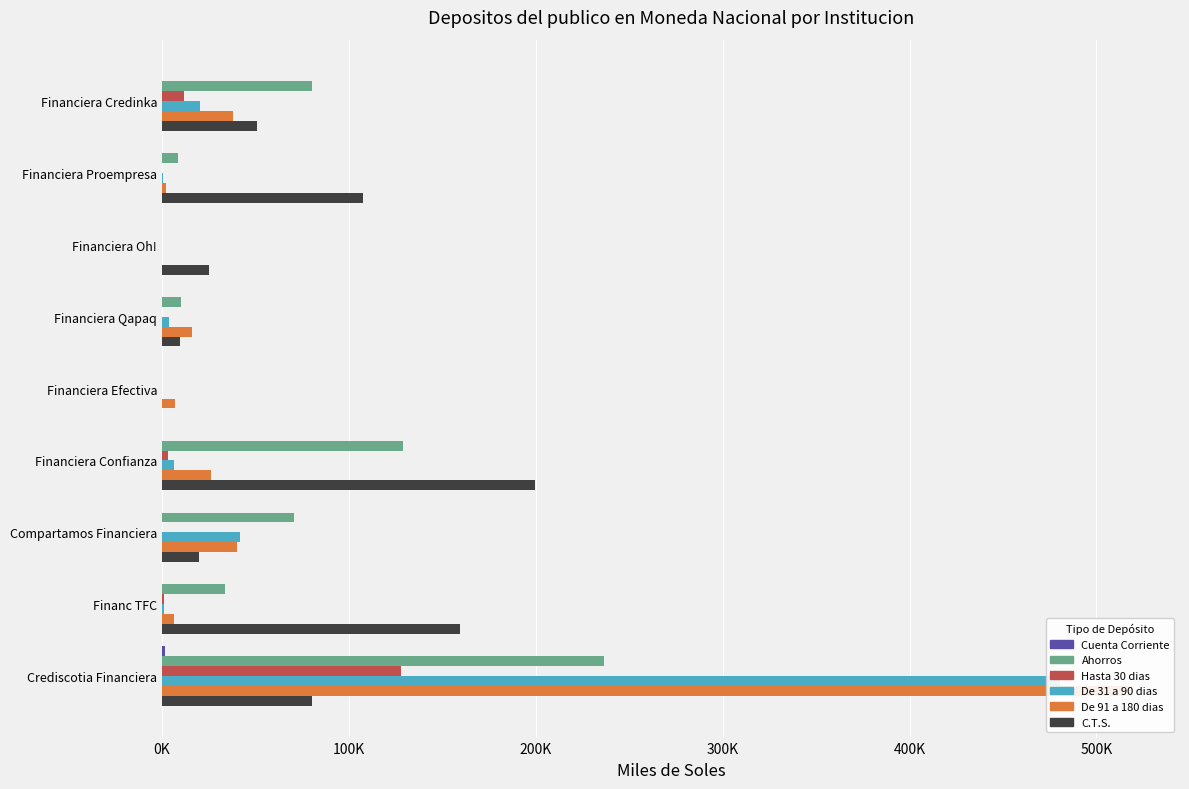

Between 0K and 100K, which series saw the biggest shift?

De 91 a 180 dias